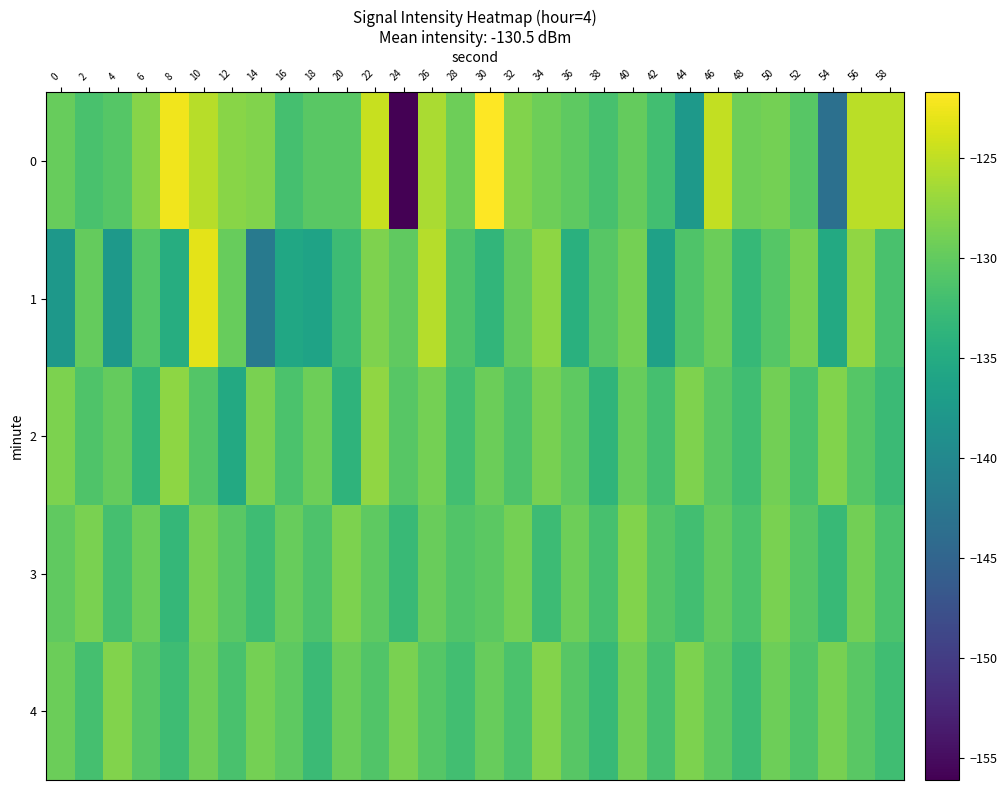

Which has a higher value, 10 or 14?

10